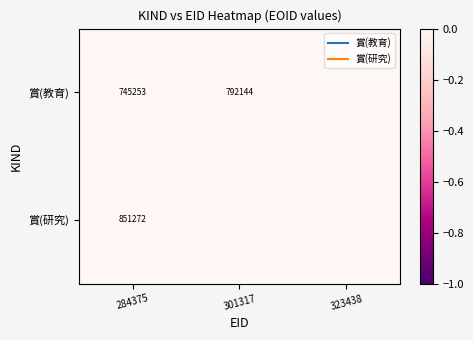

The value of 賞(教育) at 323438 is 0.5. True or false?

False